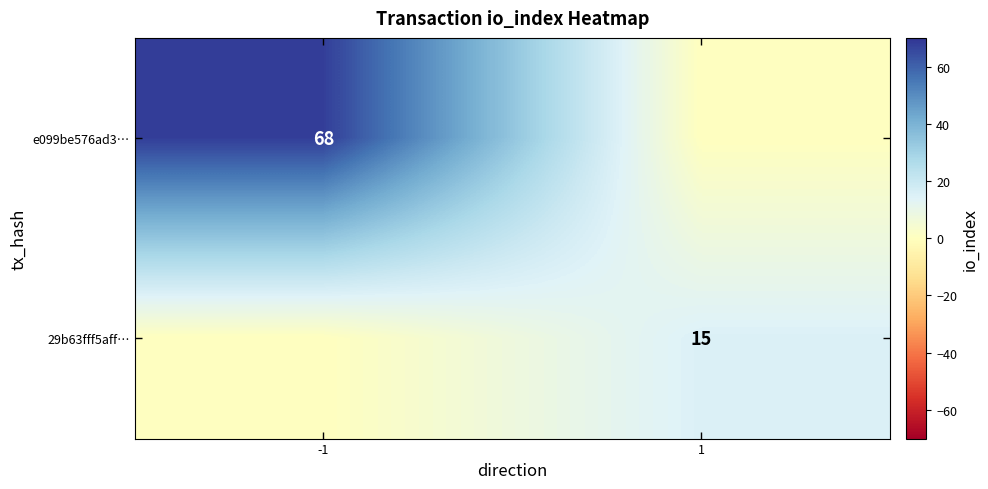

Rank the series at -1 from lowest to highest value.

29b63fff5aff…, e099be576ad3…